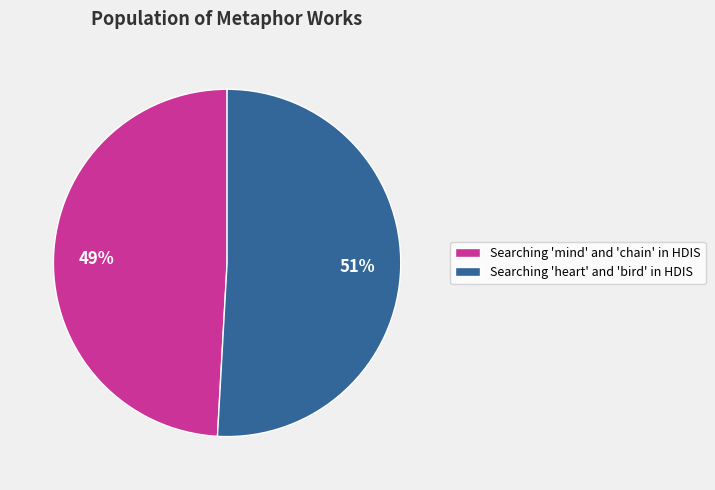

What is the majority slice?

Searching 'heart' and 'bird' in HDIS